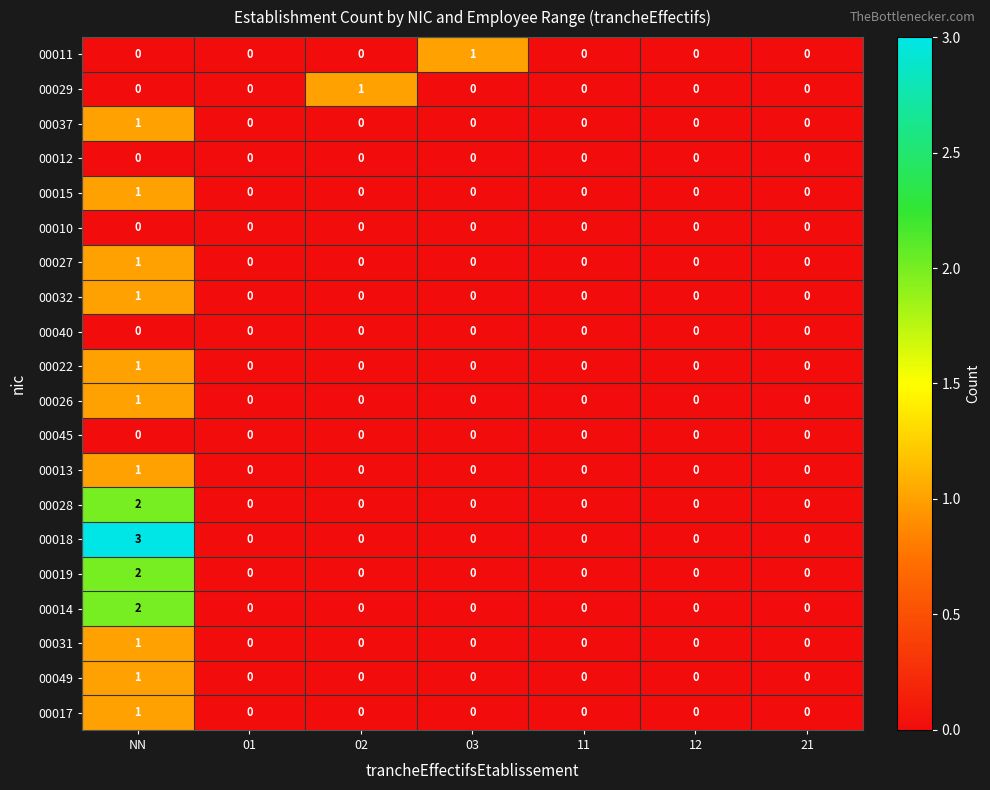

What is the total value across all series at 02?

1